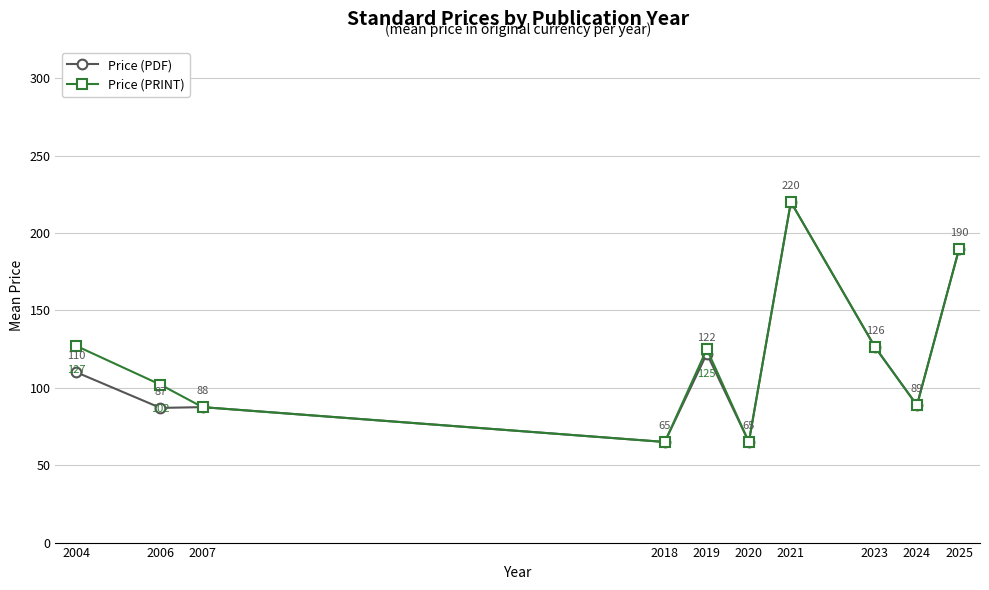

How many values in the Price (PRINT) series are below 125?

5